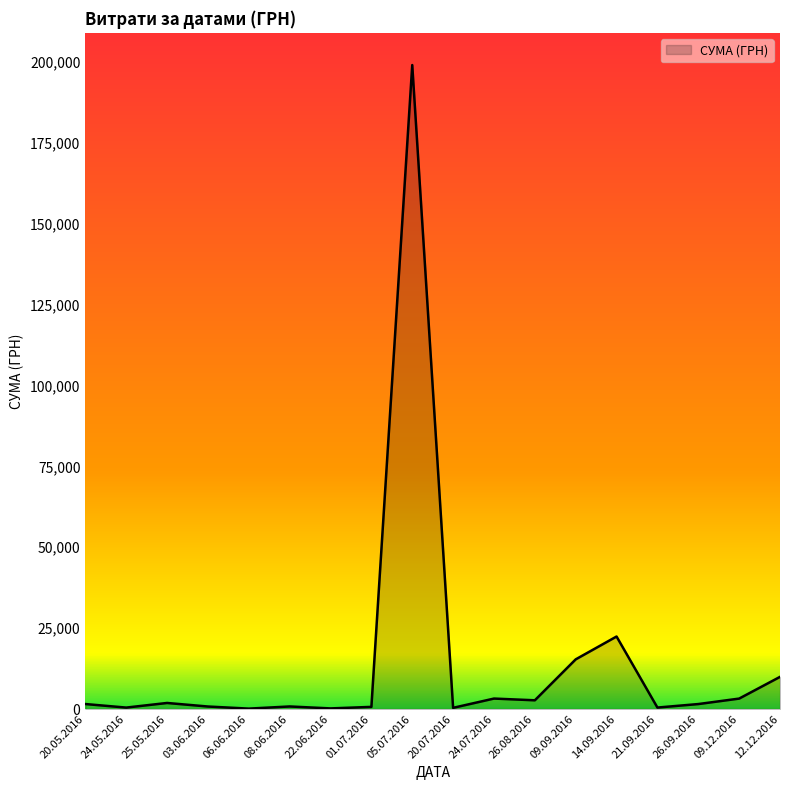

What is the minimum value shown in the chart?

120.0